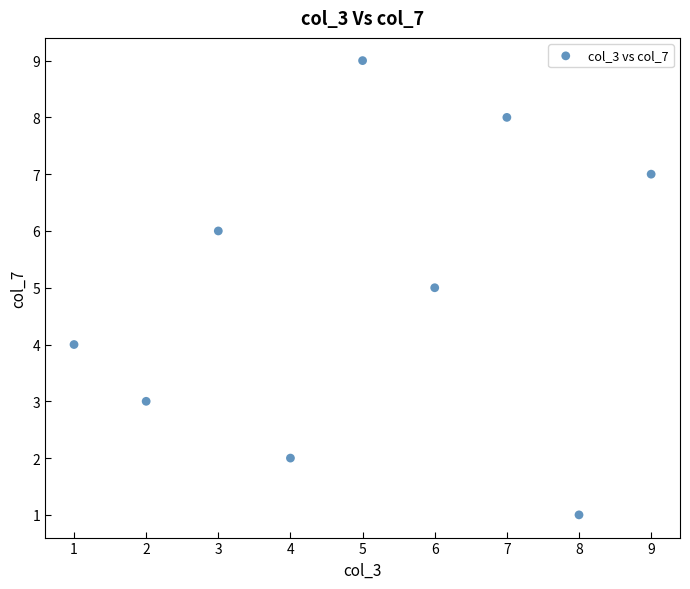

What is the average X value?

5